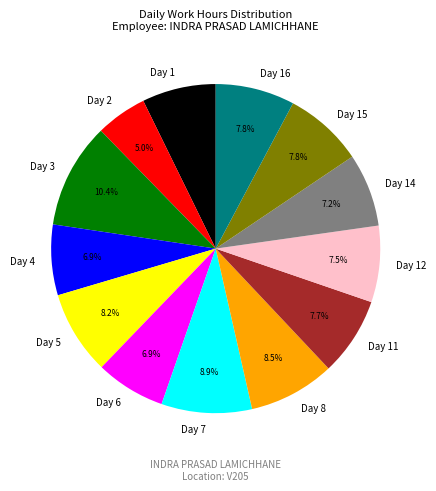

Combined, do Day 6 and Day 7 account for over 50%?

No